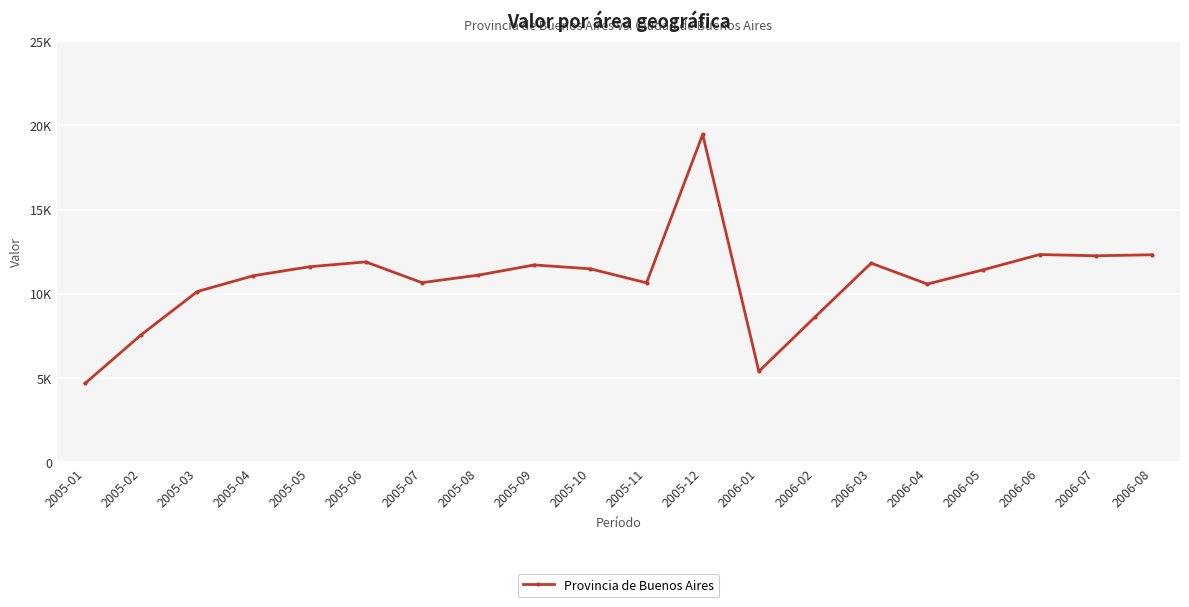

What is the change in value from 2006-01 to 2006-08?

+6918